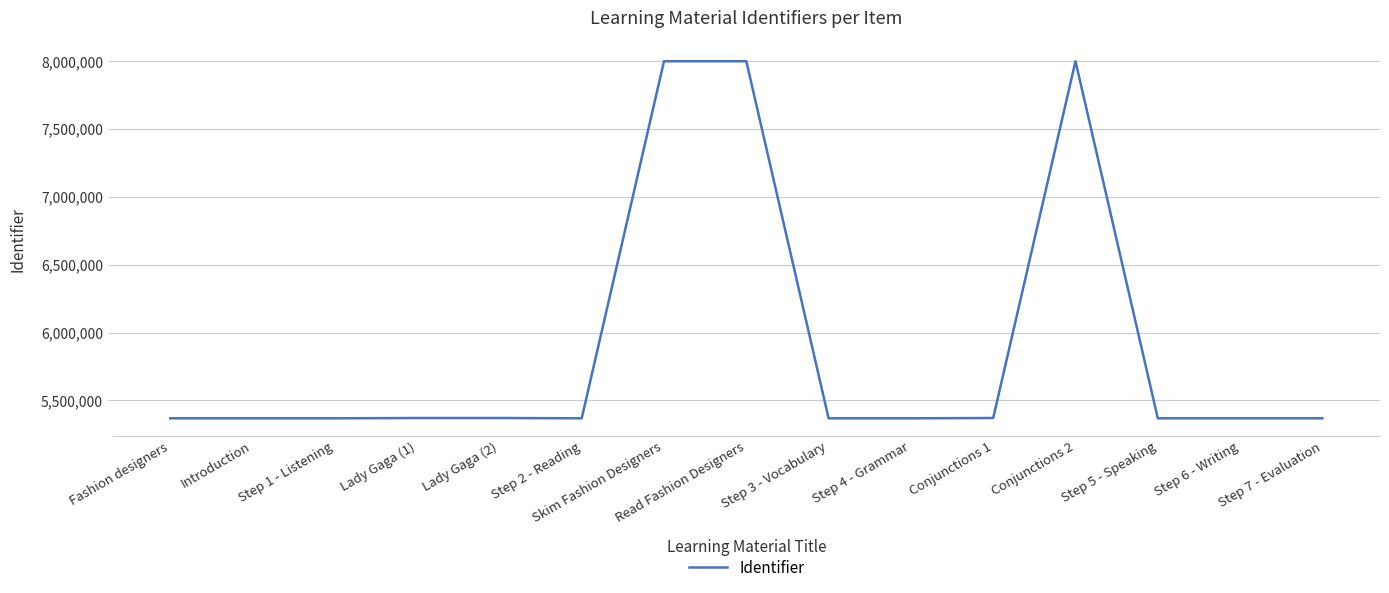

The value at Step 1 - Listening is 5367734. True or false?

True